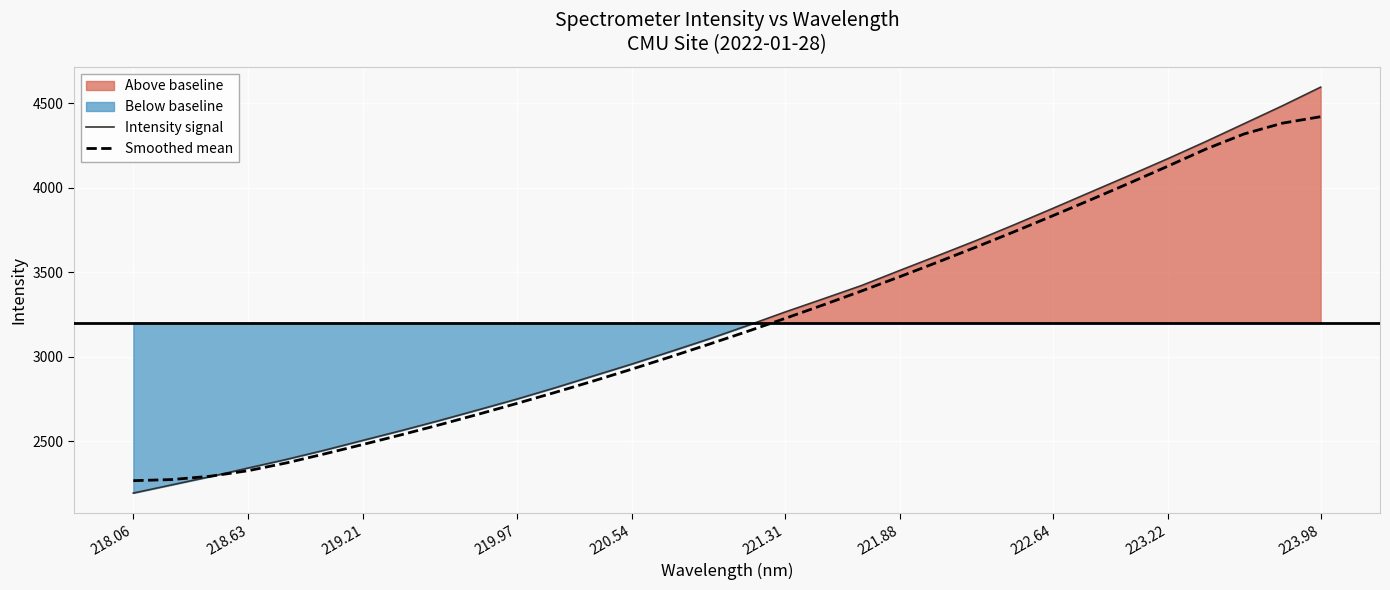

What is the highest value of the Intensity signal series?

4595.8